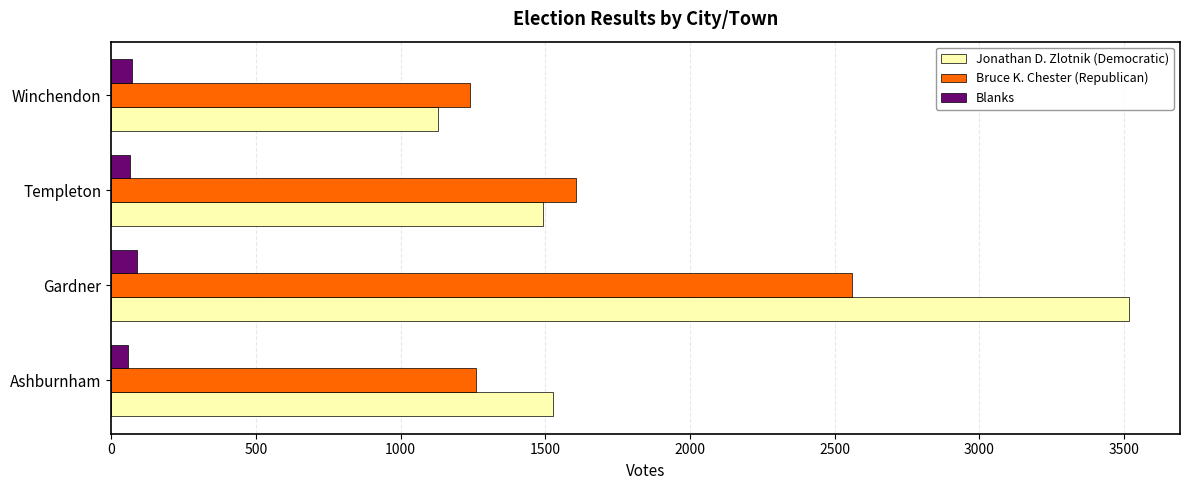

What is the highest value of the Blanks series?

90